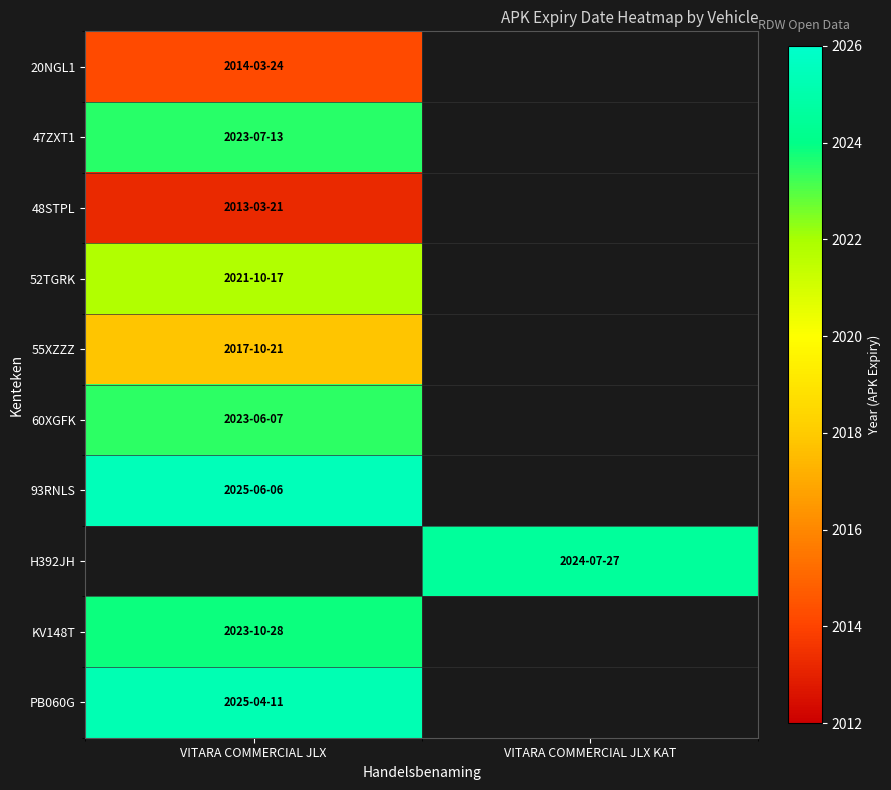

Which has a higher value, VITARA COMMERCIAL JLX or VITARA COMMERCIAL JLX KAT?

VITARA COMMERCIAL JLX KAT